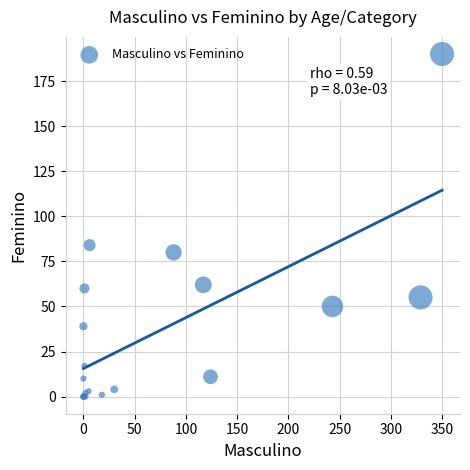

What Y value in the scatter plot is closest to 95?

84